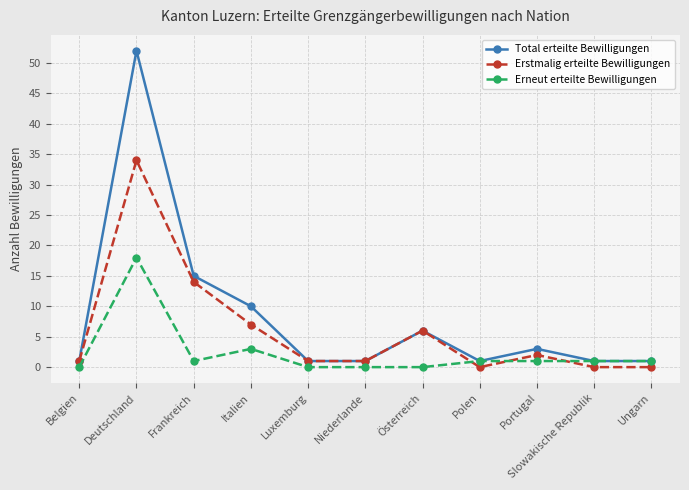

The value of Erneut erteilte Bewilligungen at Luxemburg is -6. True or false?

False